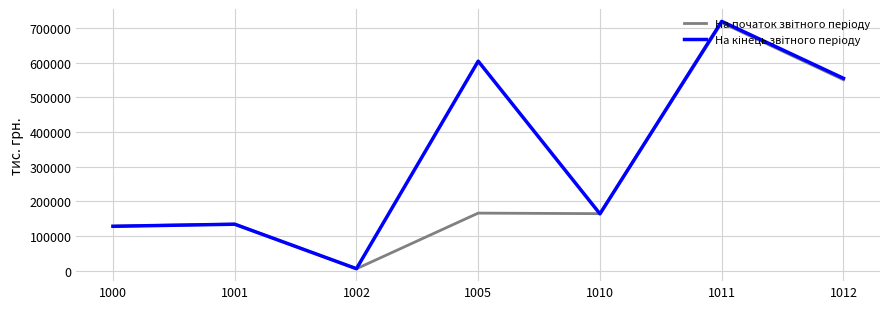

Between 1001 and 1011, which is larger?

1011